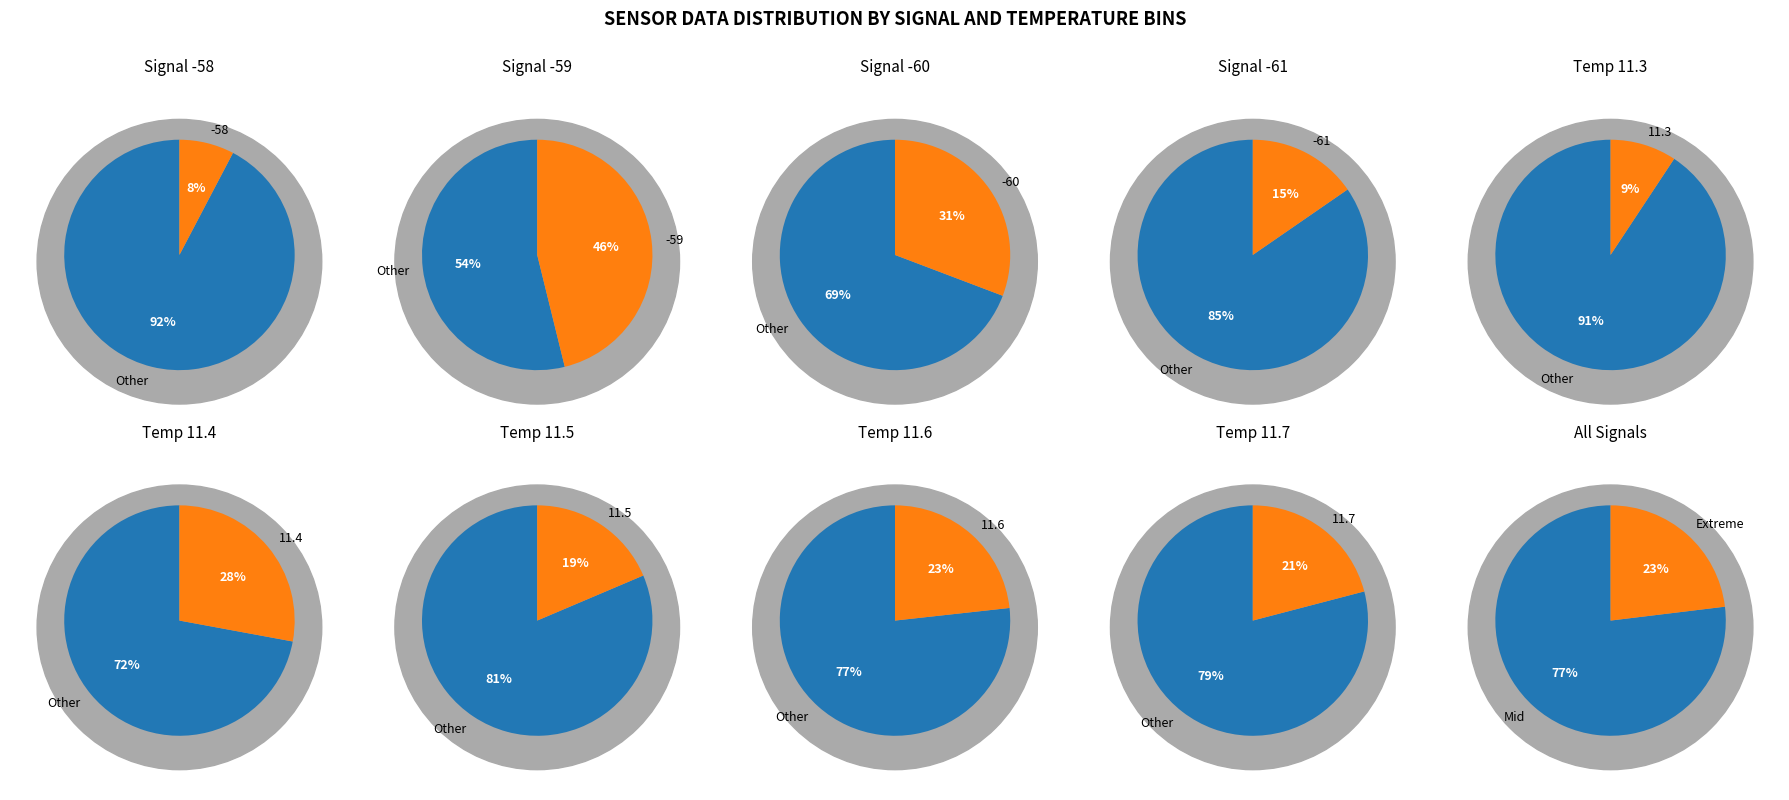

Which slice is the smallest?

8